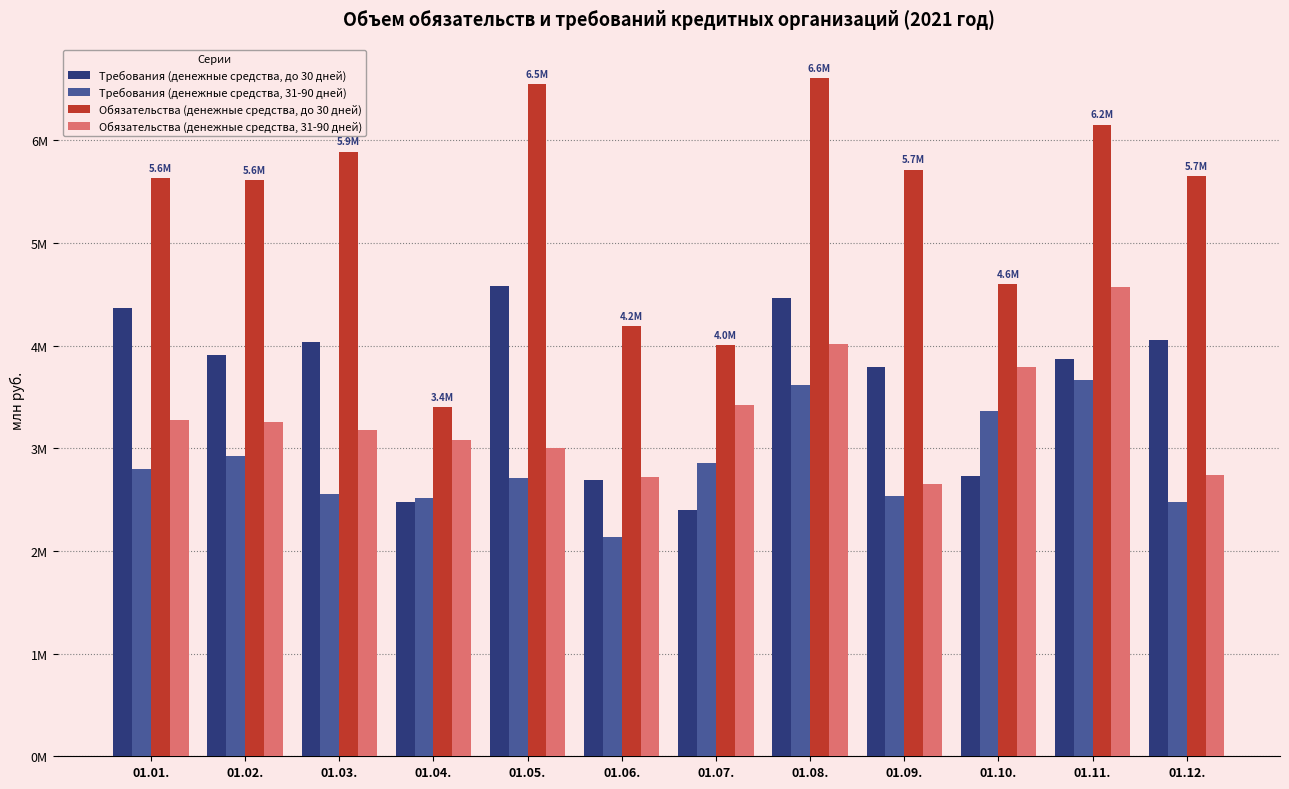

What are all the series names shown in the legend?

Требования (денежные средства, до 30 дней), Требования (денежные средства, 31-90 дней), Обязательства (денежные средства, до 30 дней), Обязательства (денежные средства, 31-90 дней)